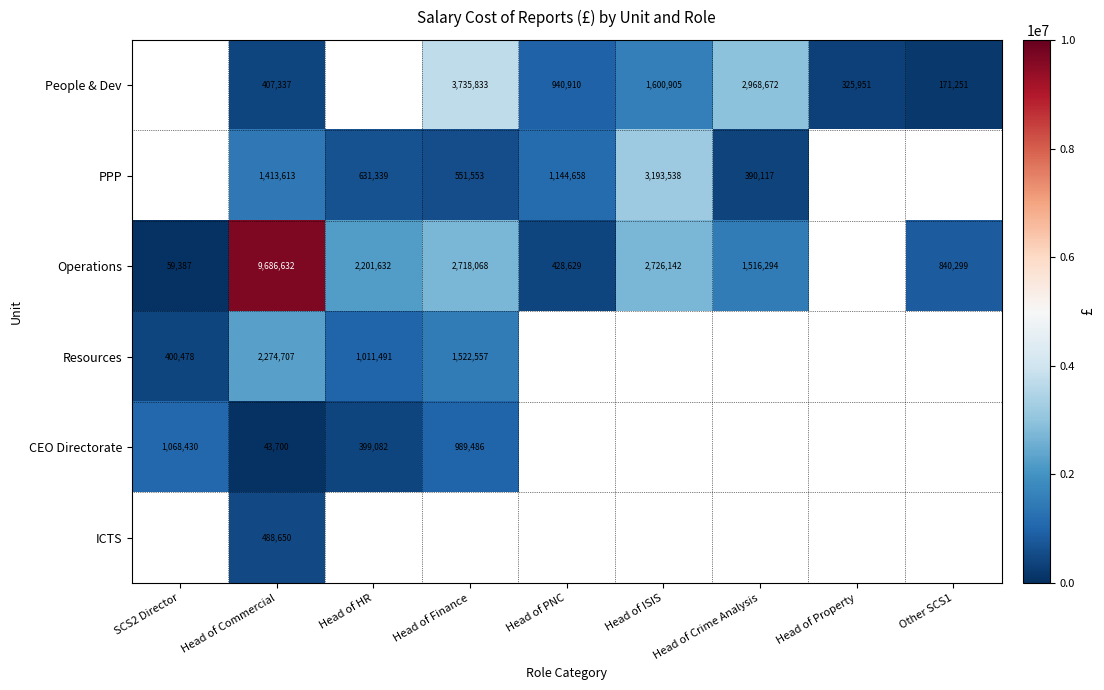

Is the value of People & Dev at Head of Commercial greater than the value of PPP at Head of Finance?

No